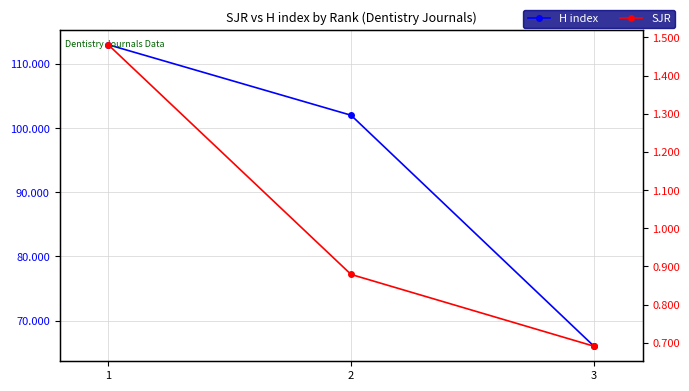

What is the average value of the SJR series?

1.0